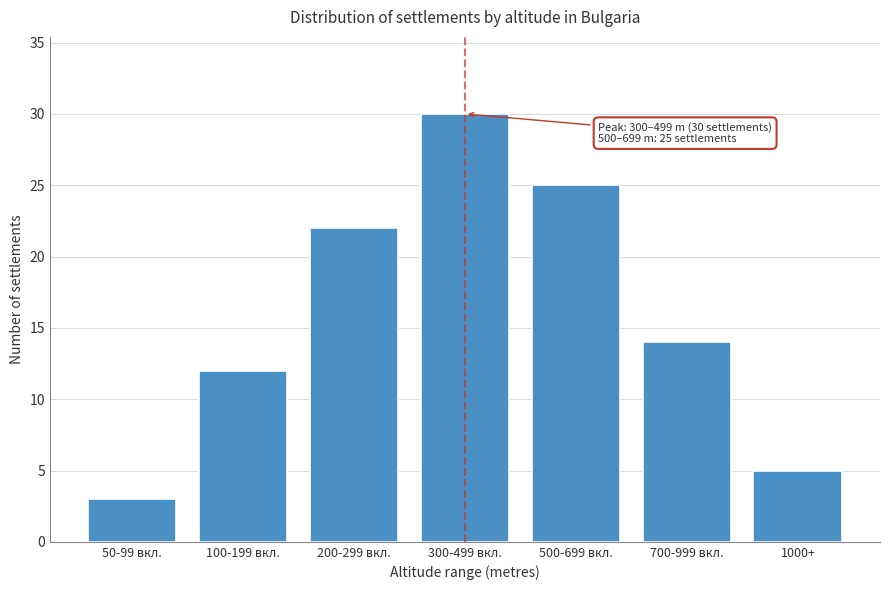

Reading left to right, extract all data points from this chart.

50-99 вкл.=3	100-199 вкл.=12	200-299 вкл.=22	300-499 вкл.=30	500-699 вкл.=25	700-999 вкл.=14	1000+=5